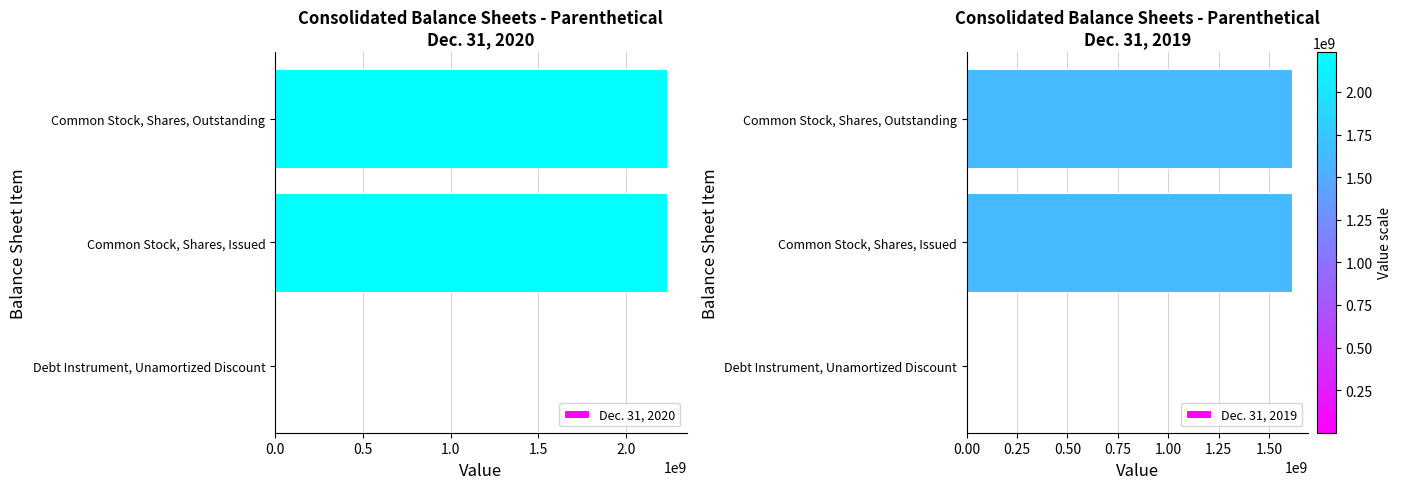

Is it true that Dec. 31, 2020 equals 195162 at Debt Instrument, Unamortized Discount?

True